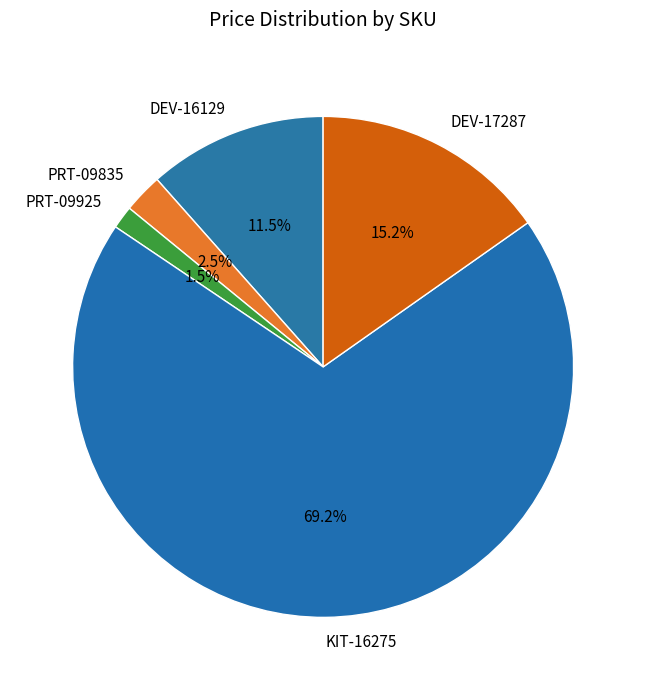

To the nearest percent, what is the difference between the PRT-09835 and DEV-17287 slice percentages?

13%